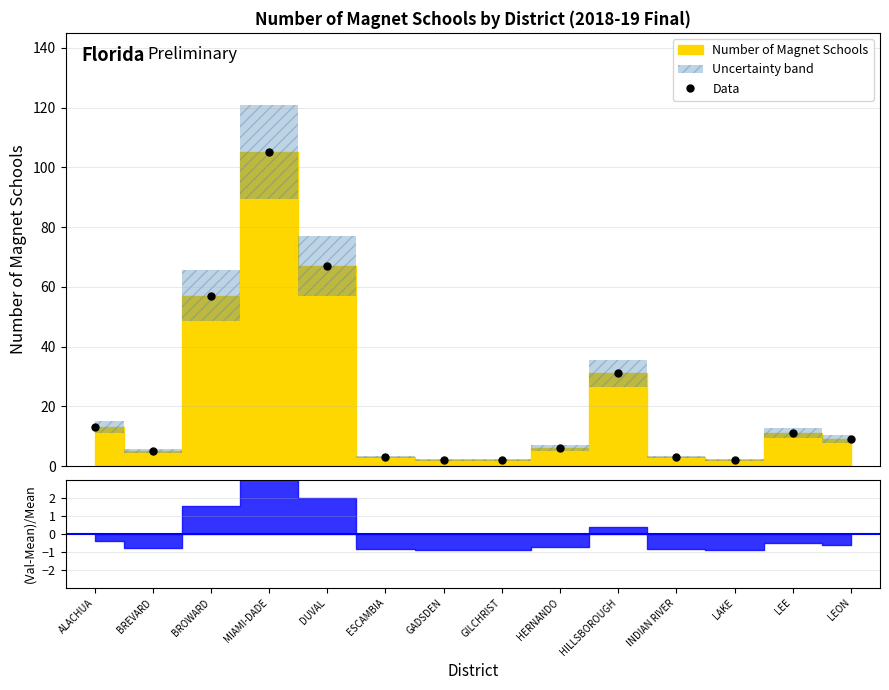

How many lines are shown in the chart?

1